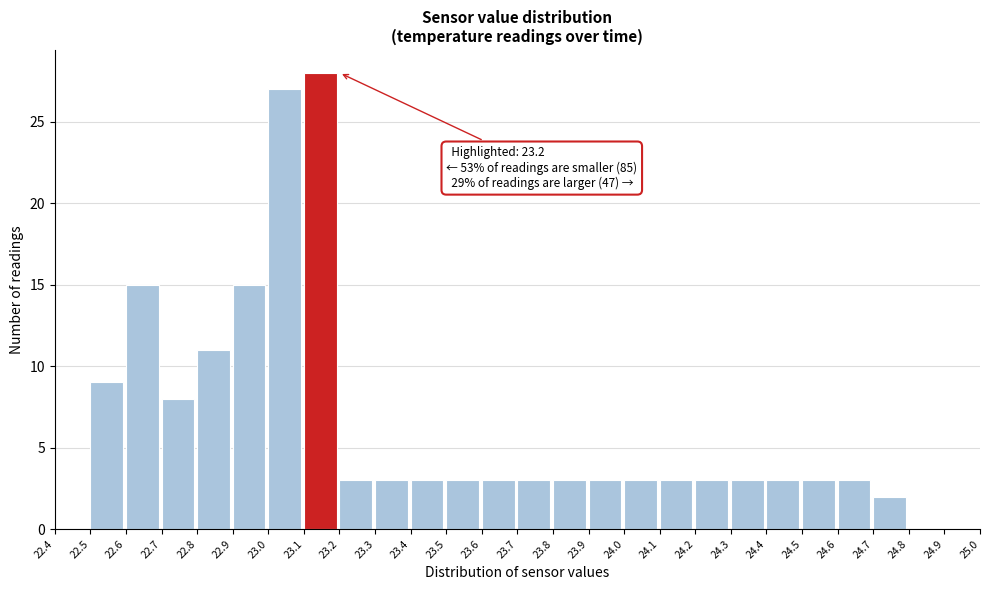

Which range on the x-axis has the tallest bar?

23.1 to 23.2